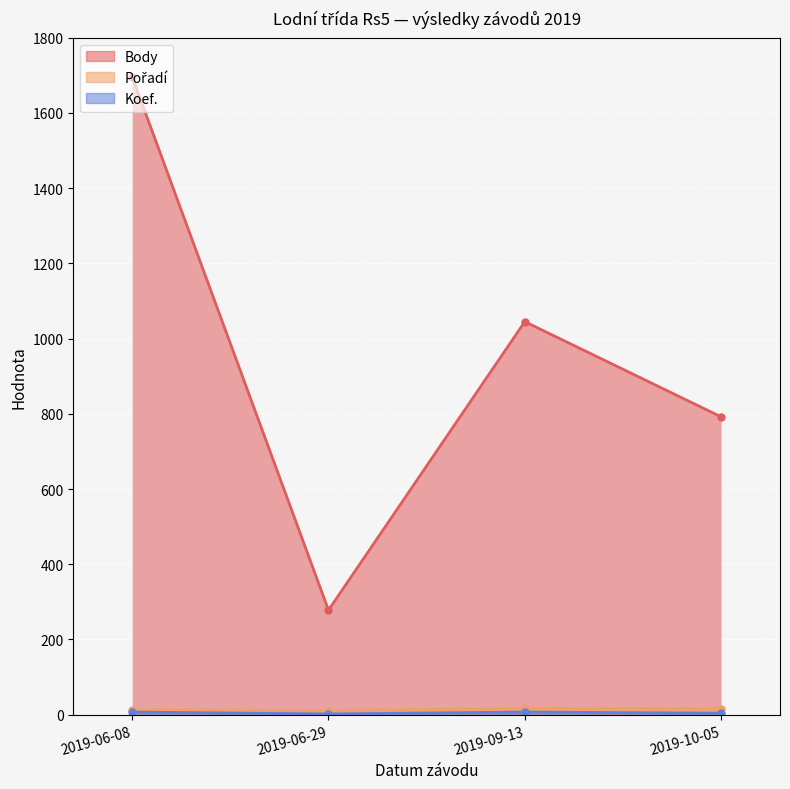

Reading left to right, list all the values displayed in this chart.

Body: 2019-06-08=1696	2019-06-29=278	2019-09-13=1045	2019-10-05=792
Pořadí: 2019-06-08=13	2019-06-29=11	2019-09-13=17	2019-10-05=16
Koef.: 2019-06-08=7	2019-06-29=2	2019-09-13=7	2019-10-05=4